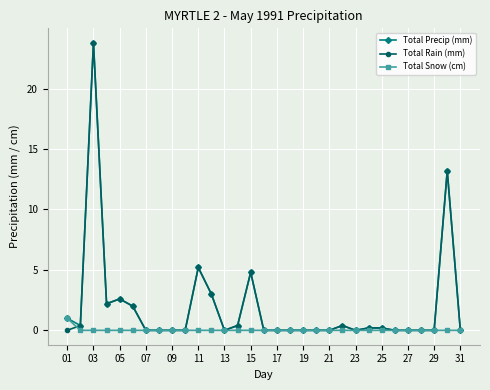

What is the greatest value displayed?

23.8